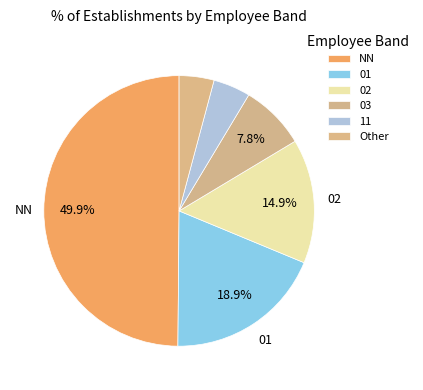

Which slice is the smallest?

Other